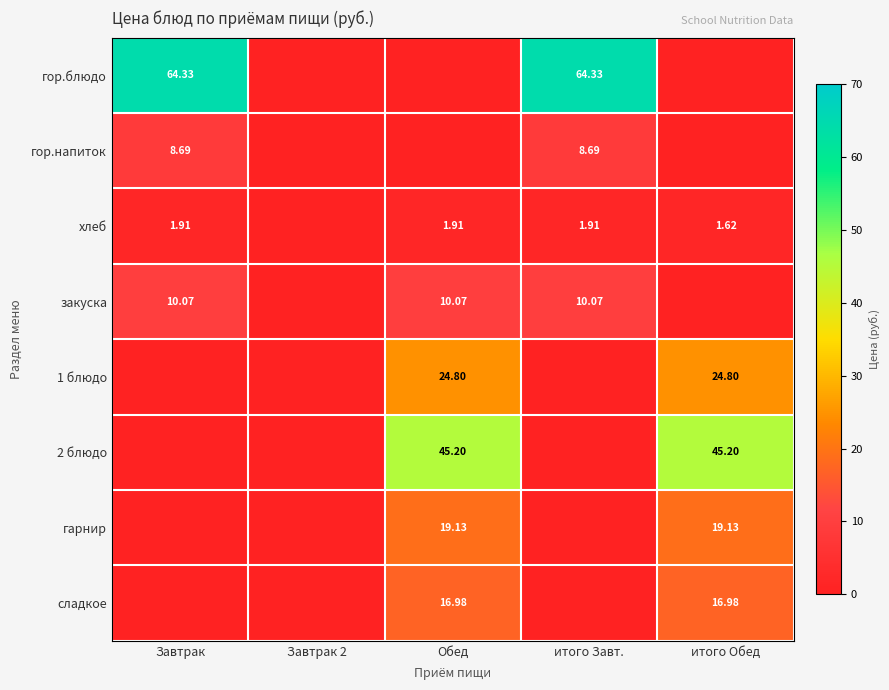

Read the 1 блюдо value at итого Обед.

24.8